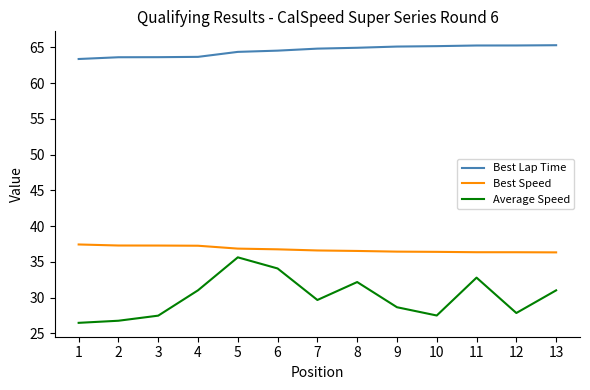

True or false: Best Lap Time and Best Speed cross at least once.

False